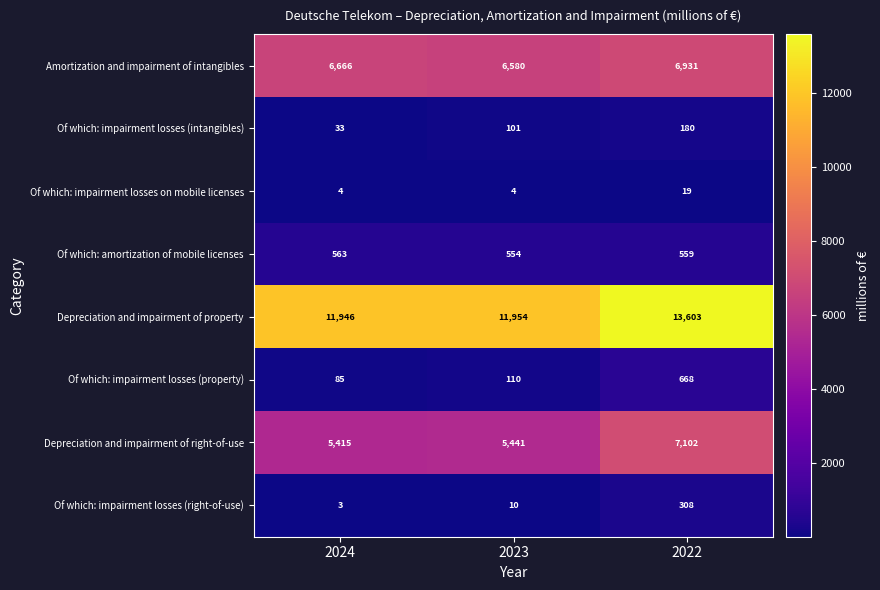

What is the sum of all Depreciation and impairment of right-of-use values?

17958